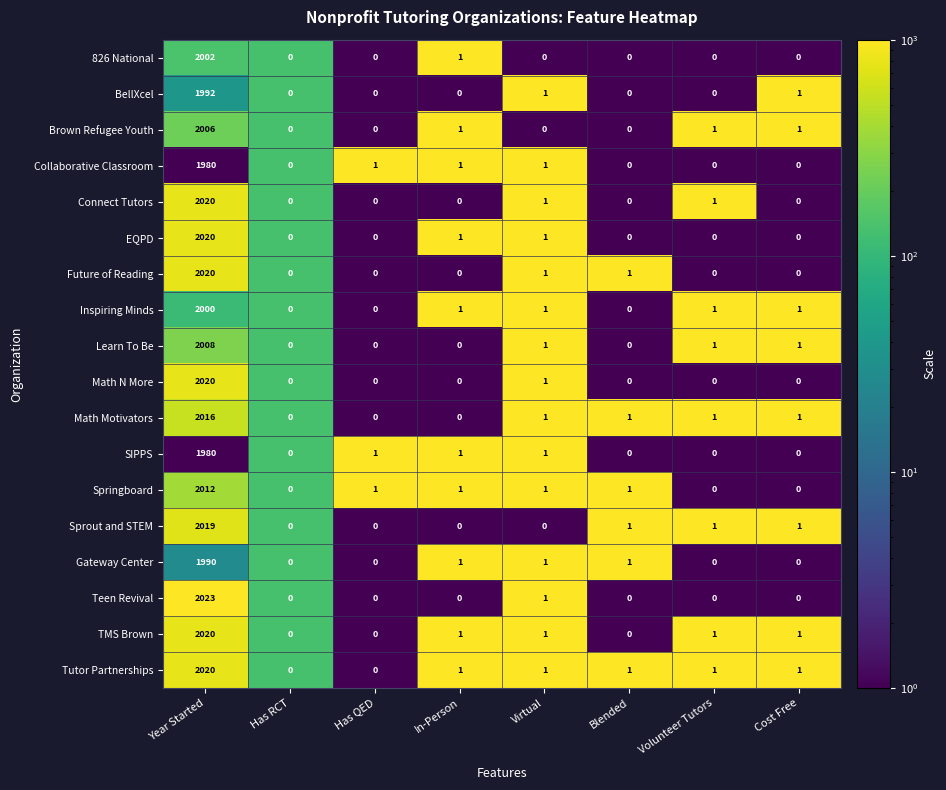

Is the value of BellXcel at Has QED greater than the value of Gateway Center at In-Person?

No